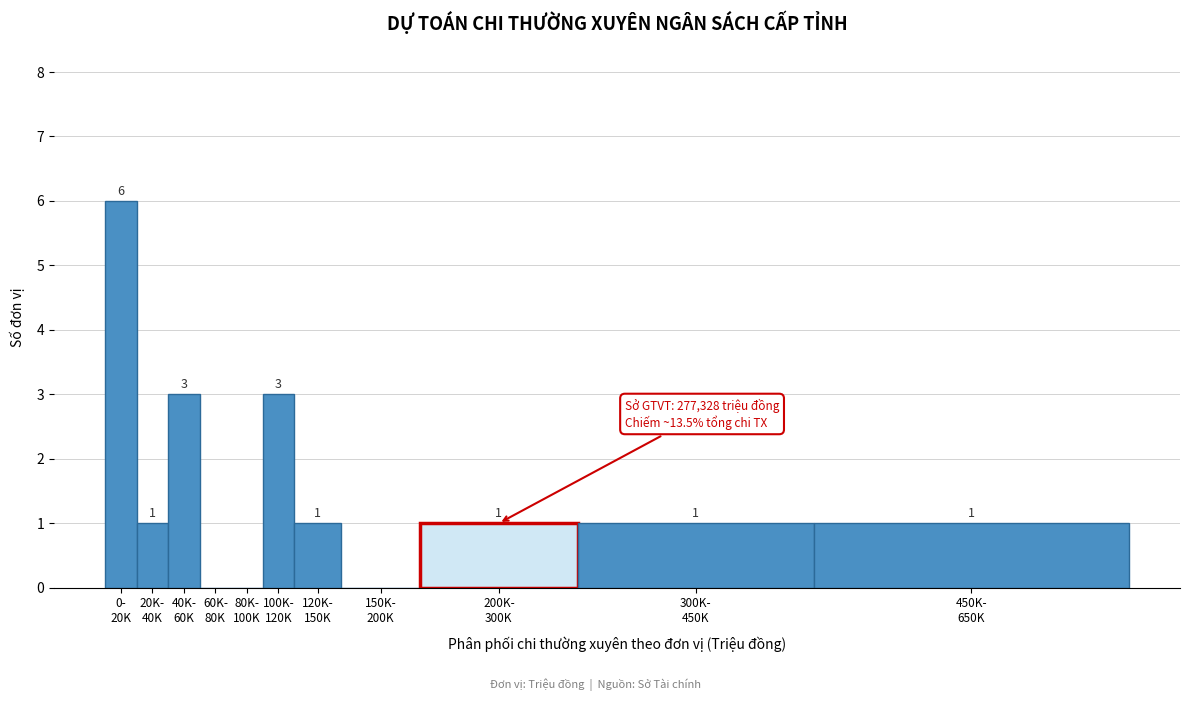

What is the sum of all values?

17